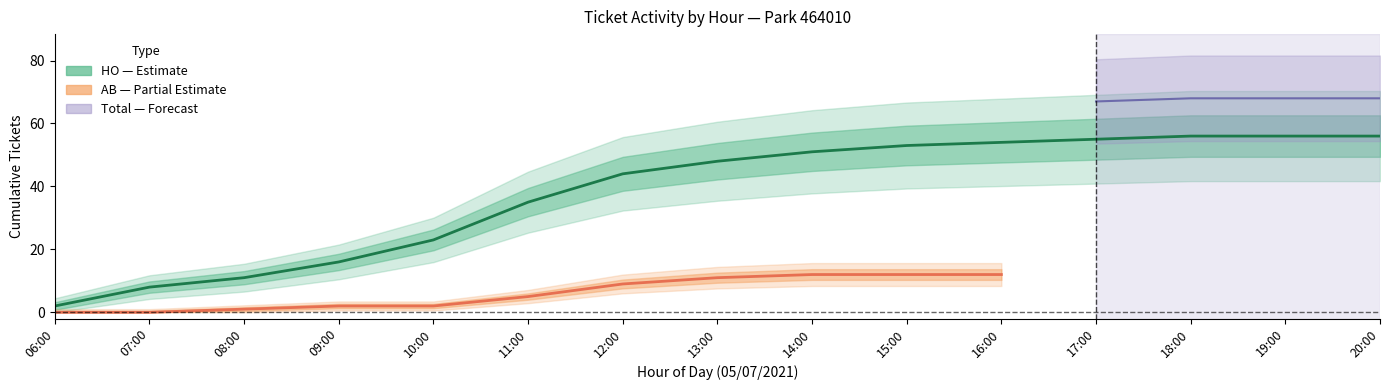

Which category has the highest value in the HO series?

20:00